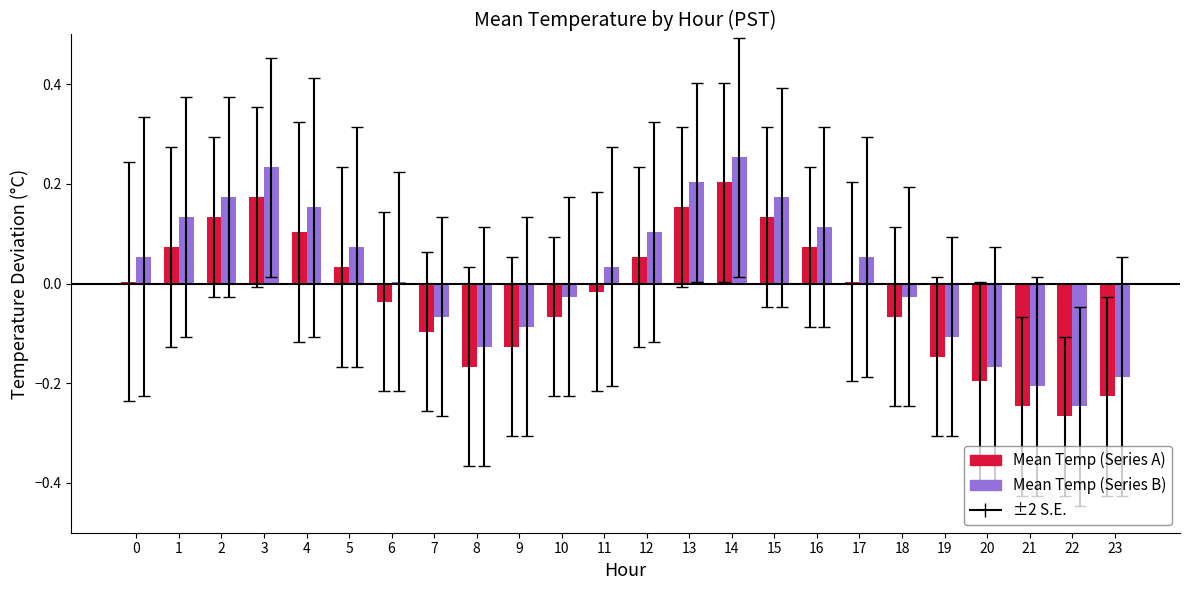

True or false: Mean Temp (Series A) has a value of 0.2 at 13.

True